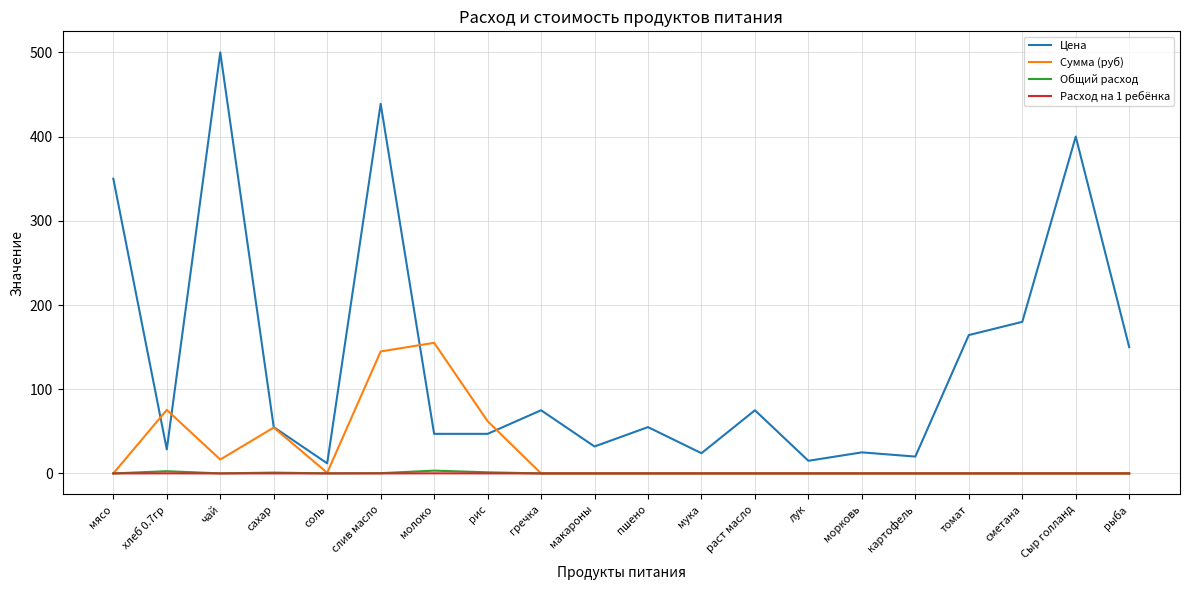

Which series changed the most between Сыр голланд and рыба?

Цена